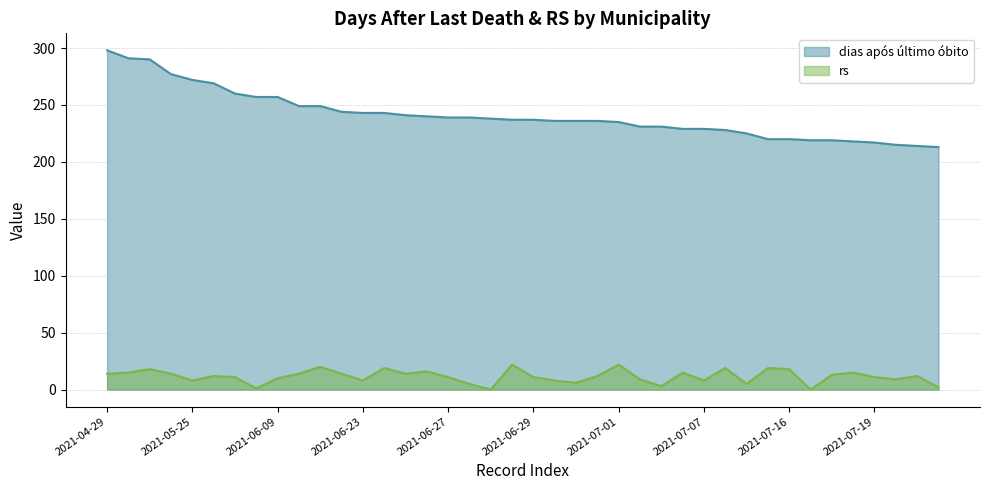

At which category does the chart reach its minimum across all series?

2021-06-28